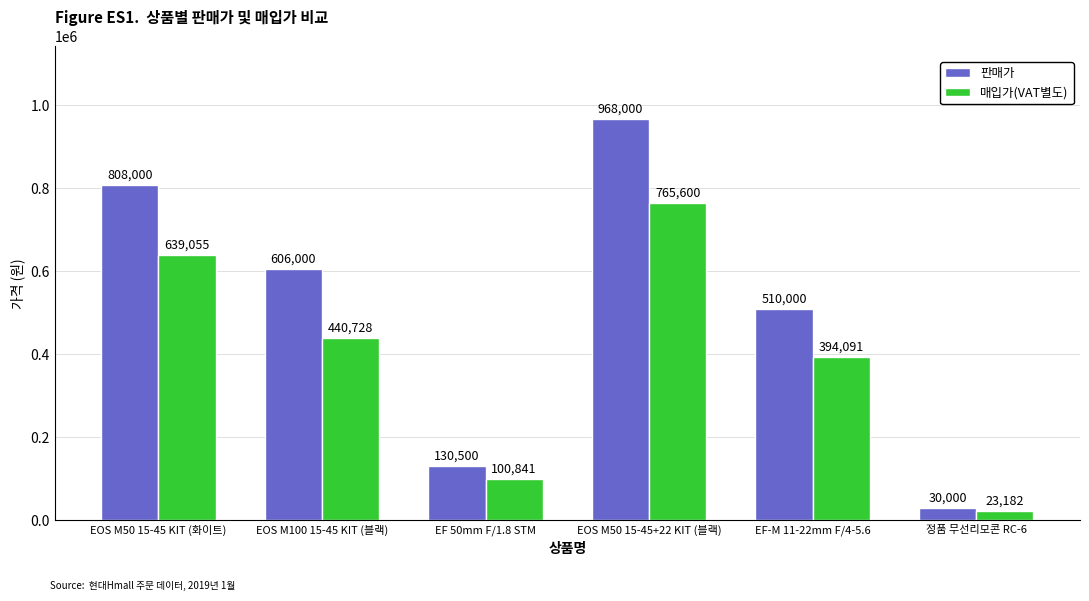

What value does the 판매가 series have at EOS M50 15-45 KIT (화이트), to the nearest 10?

808000